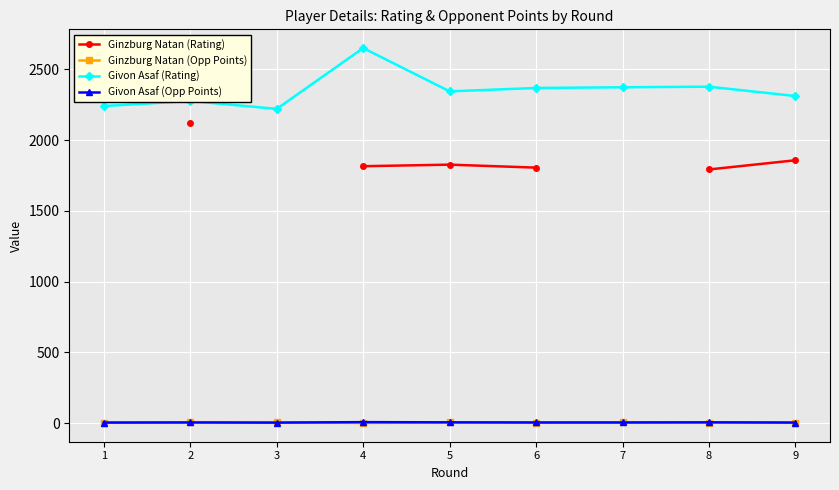

How many data points in Givon Asaf (Rating) are less than 2345?

4